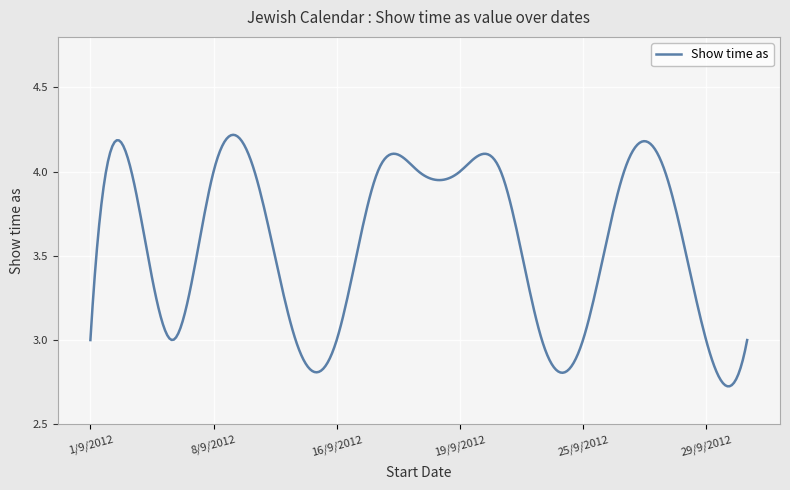

What is the difference between the maximum and minimum values?

1.5